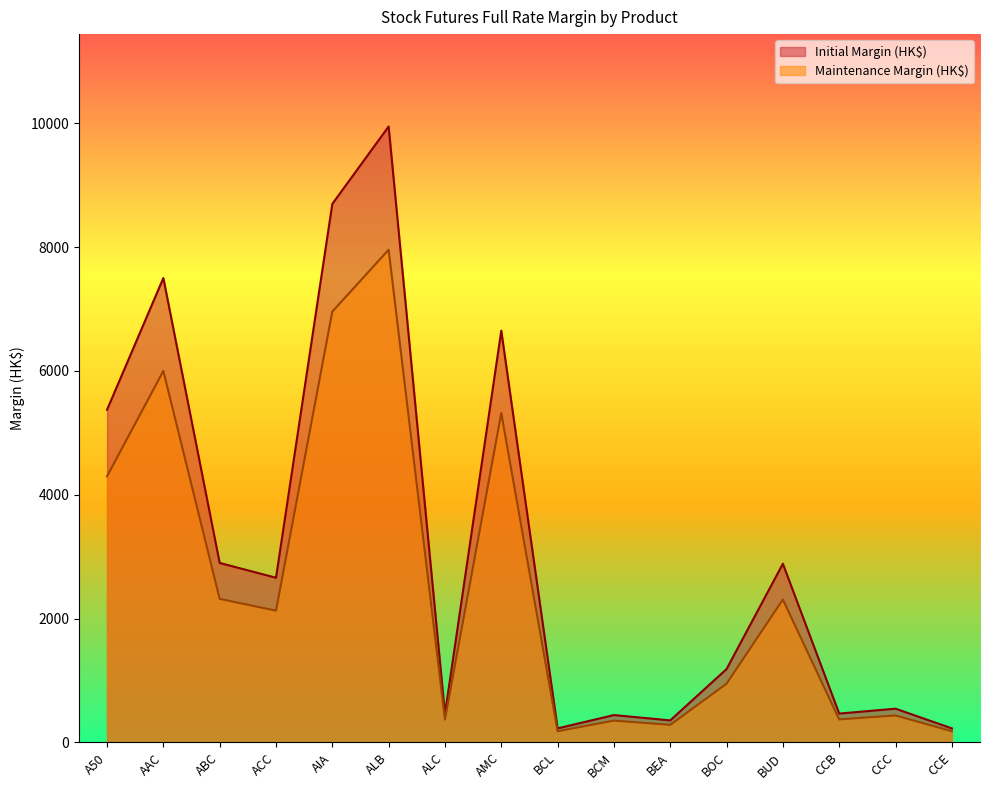

Reading left to right, transcribe all the data shown in this chart.

Maintenance Margin (HK$): A50=4298	AAC=6000	ABC=2319	ACC=2128	AIA=6958	ALB=7958	ALC=369	AMC=5320	BCL=181	BCM=353	BEA=284	BOC=948	BUD=2308	CCB=372	CCC=436	CCE=181
Initial Margin (HK$): A50=5373	AAC=7501	ABC=2899	ACC=2660	AIA=8698	ALB=9948	ALC=462	AMC=6650	BCL=227	BCM=442	BEA=356	BOC=1185	BUD=2886	CCB=466	CCC=545	CCE=227